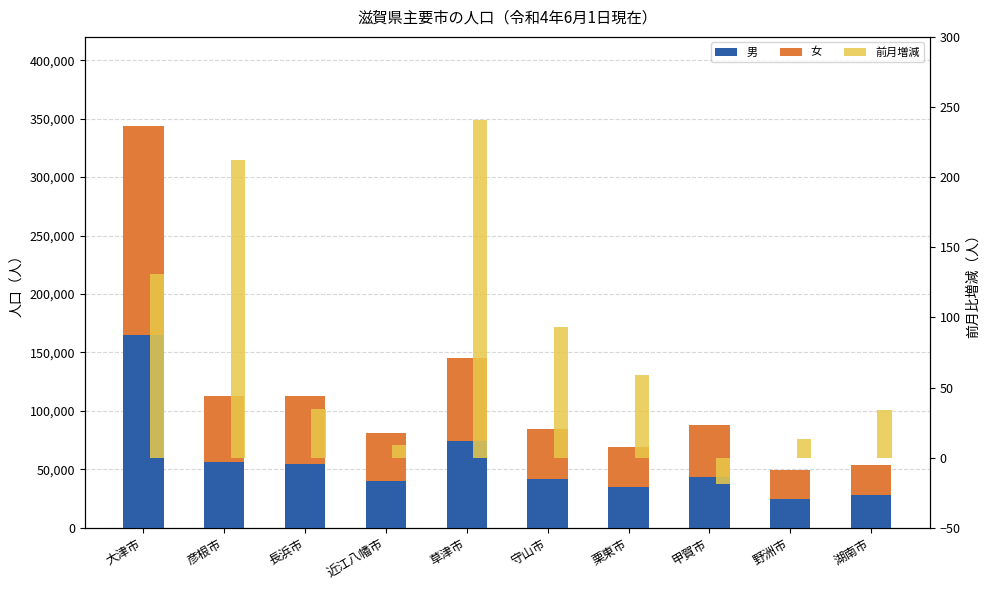

What is the total value across all series at 彦根市?

112890